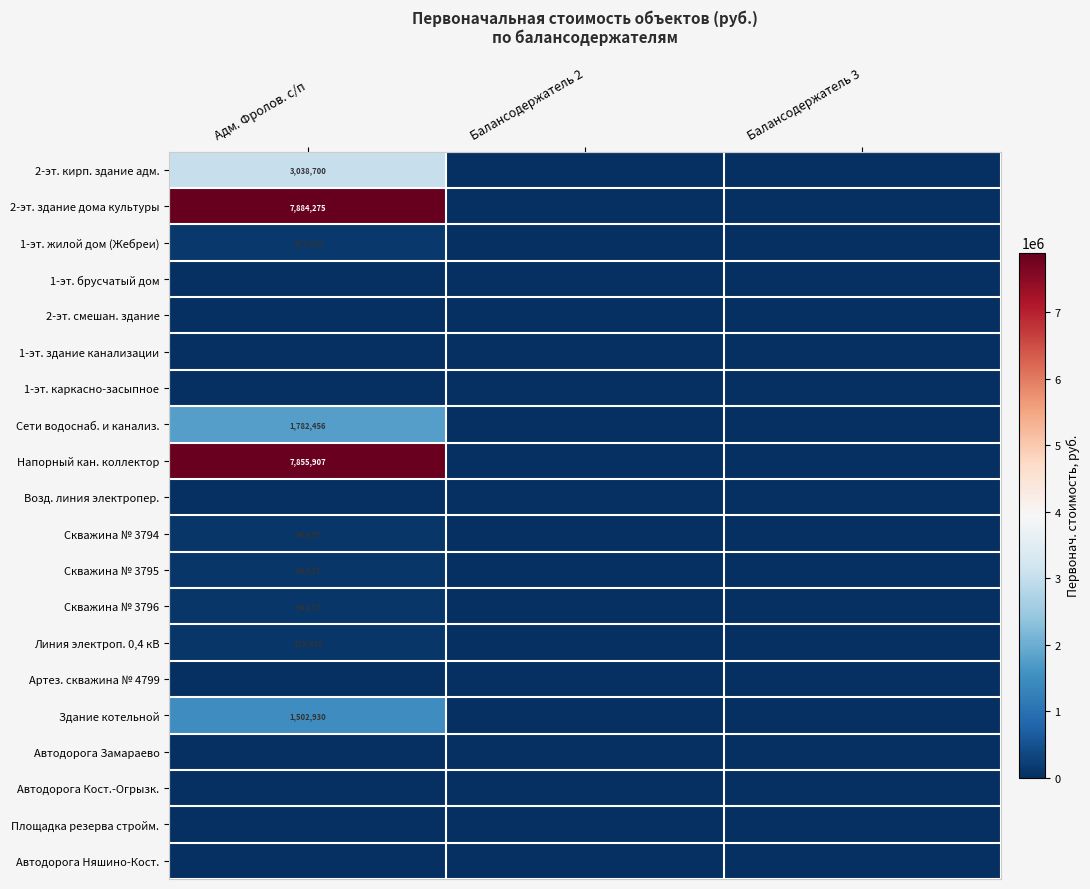

Rank the series at Адм. Фролов. с/п from highest to lowest value.

2-эт. здание дома культуры, Напорный кан. коллектор, 2-эт. кирп. здание адм., Сети водоснаб. и канализ., Здание котельной, 1-эт. жилой дом (Жебреи), Линия электроп. 0,4 кВ, Скважина № 3794, Скважина № 3795, Скважина № 3796, 1-эт. брусчатый дом, 2-эт. смешан. здание, 1-эт. здание канализации, 1-эт. каркасно-засыпное, Возд. линия электропер., Артез. скважина № 4799, Автодорога Замараево, Автодорога Кост.-Огрызк., Площадка резерва стройм., Автодорога Няшино-Кост.